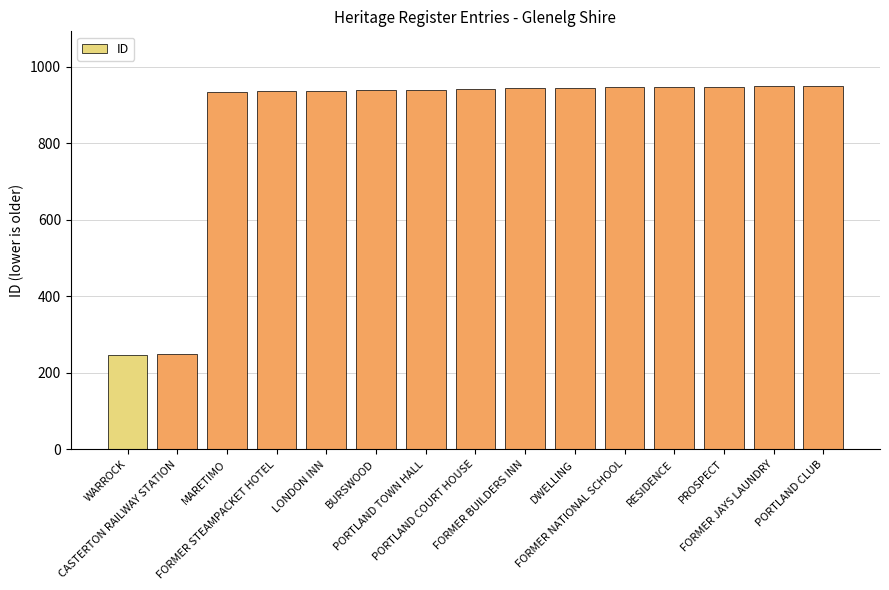

What is the ratio of the value at FORMER BUILDERS INN to the value at LONDON INN?

1.0